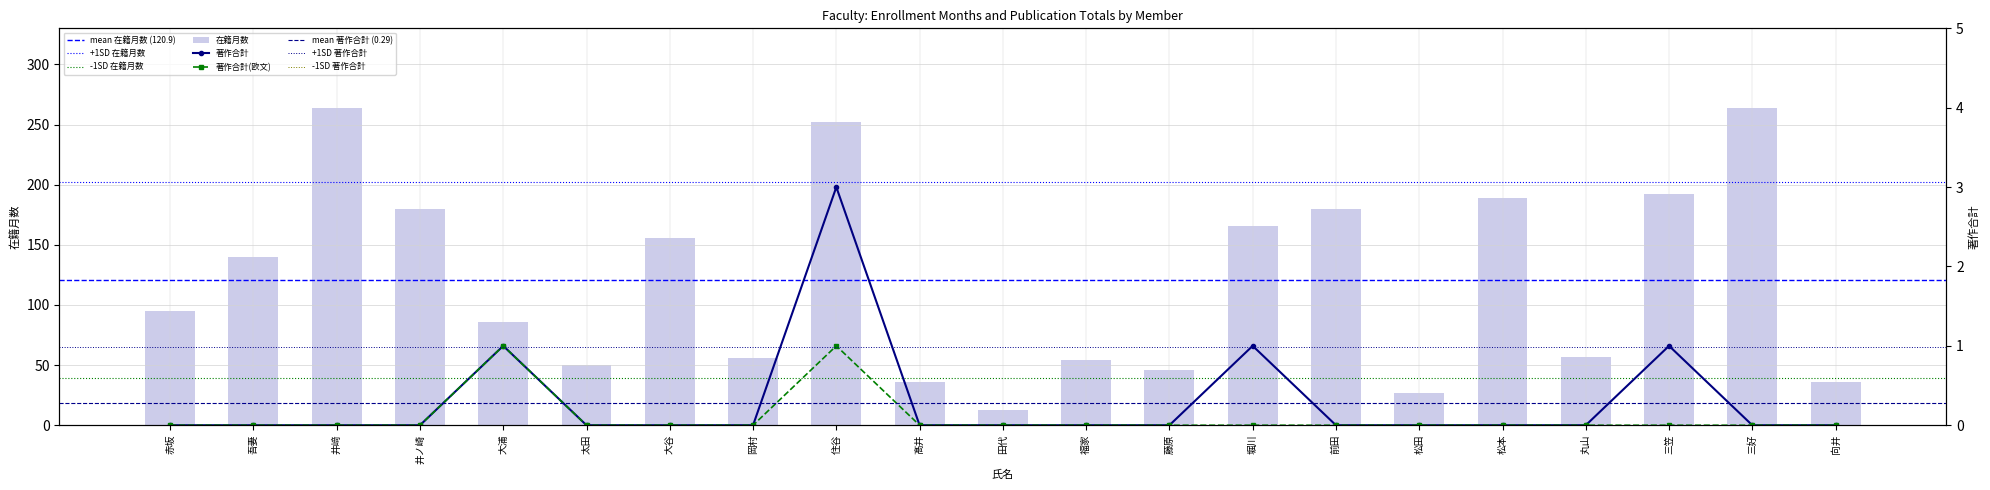

Reading left to right, transcribe all the data shown in this chart.

在籍月数: 95	140	264	180	86	50	156	56	252	36	13	54	46	166	180	27	189	57	192	264	36
著作合計: 0	0	0	0	1	0	0	0	3	0	0	0	0	1	0	0	0	0	1	0	0
著作合計(欧文): 0	0	0	0	1	0	0	0	1	0	0	0	0	0	0	0	0	0	0	0	0